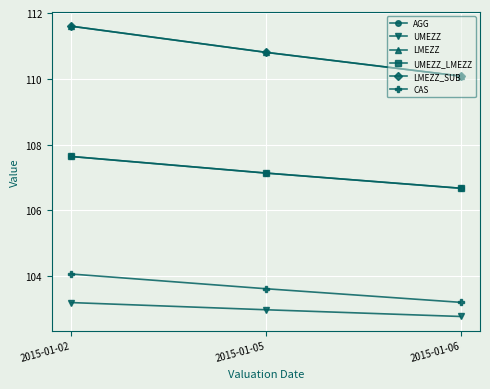

What is the greatest value displayed?

111.6